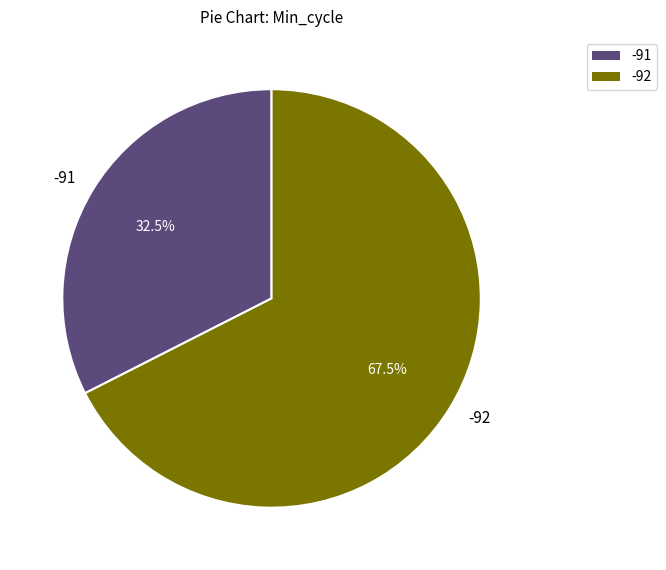

Does any single category account for the majority?

Yes